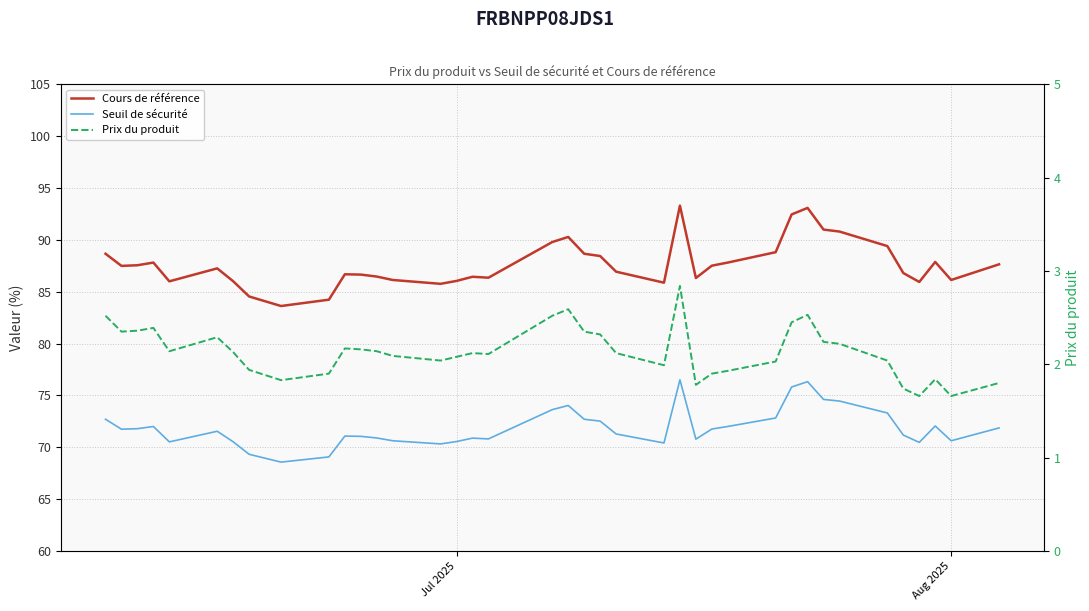

How many values in the Cours de référence series are below 87?

19